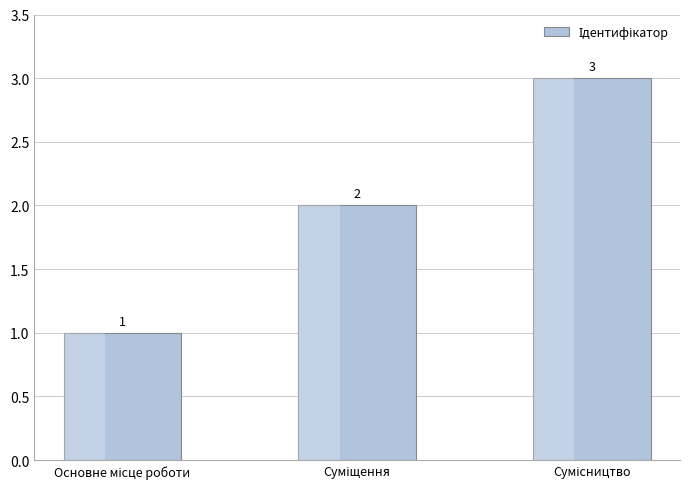

What is the sum of all values?

6